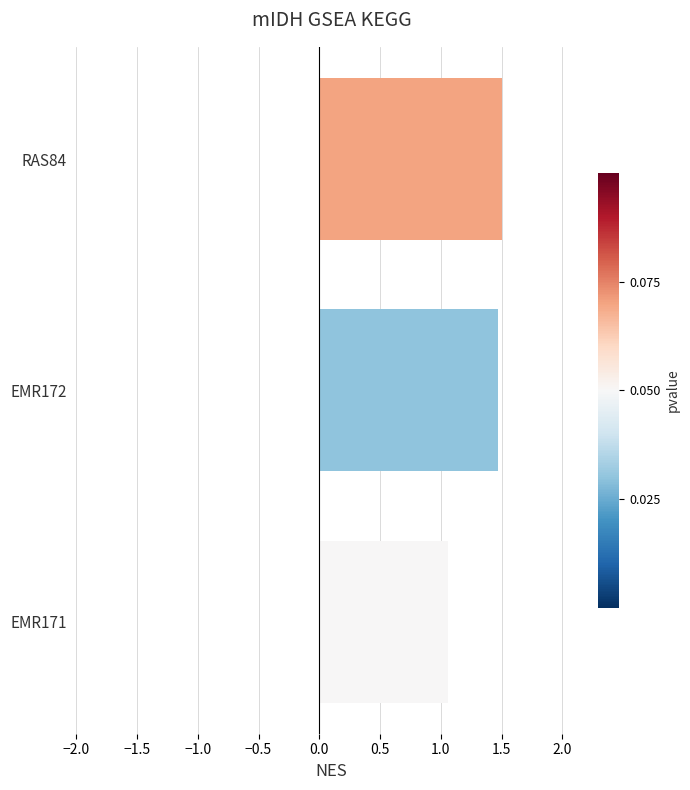

At which label is the value closest to 1?

EMR171